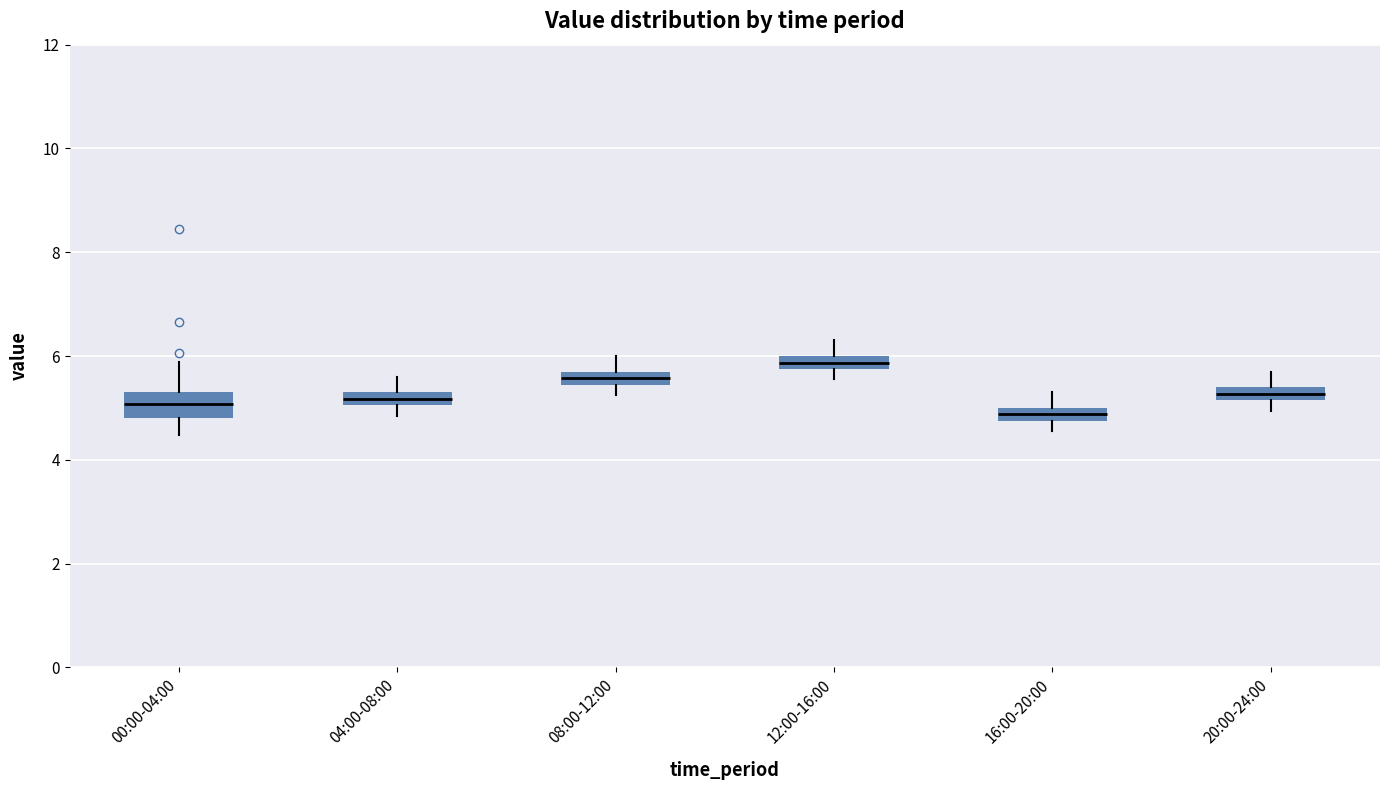

Where is the upper edge of the box for 08:00-12:00 on the y-axis? The values are not printed on the chart, so give them approximately, as read against the axis.

5.8